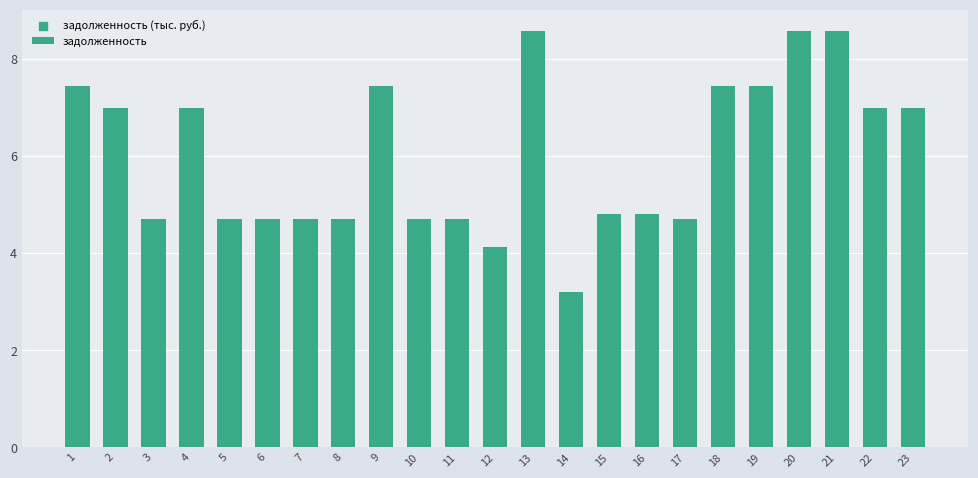

Approximately how many times larger is the value at 22 compared to 7?

1.5